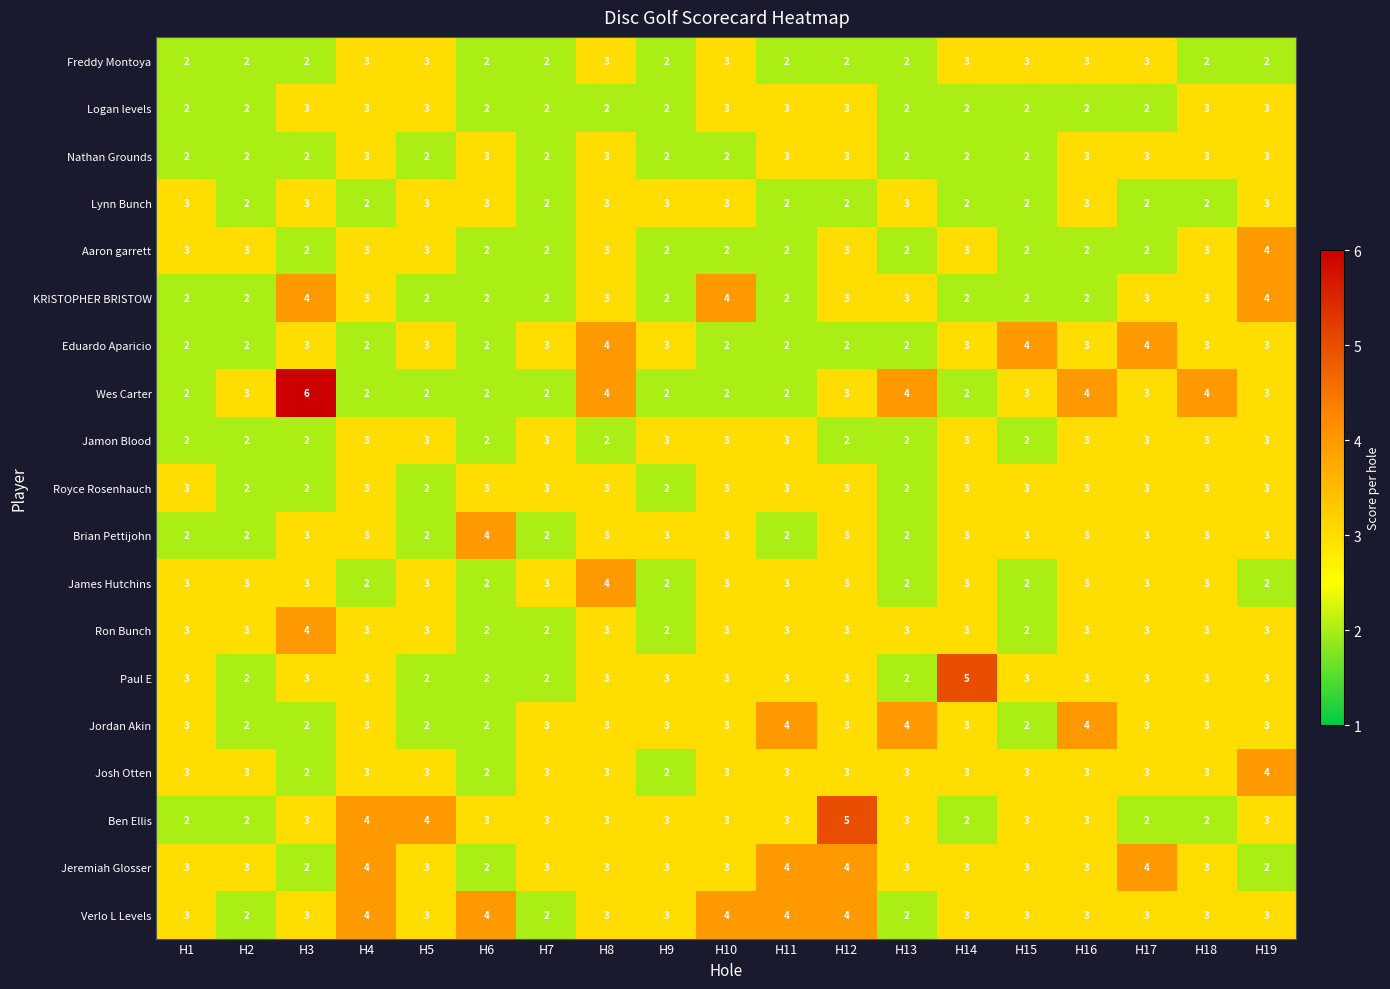

Between H1 and H6, which series saw the biggest shift?

Brian Pettijohn